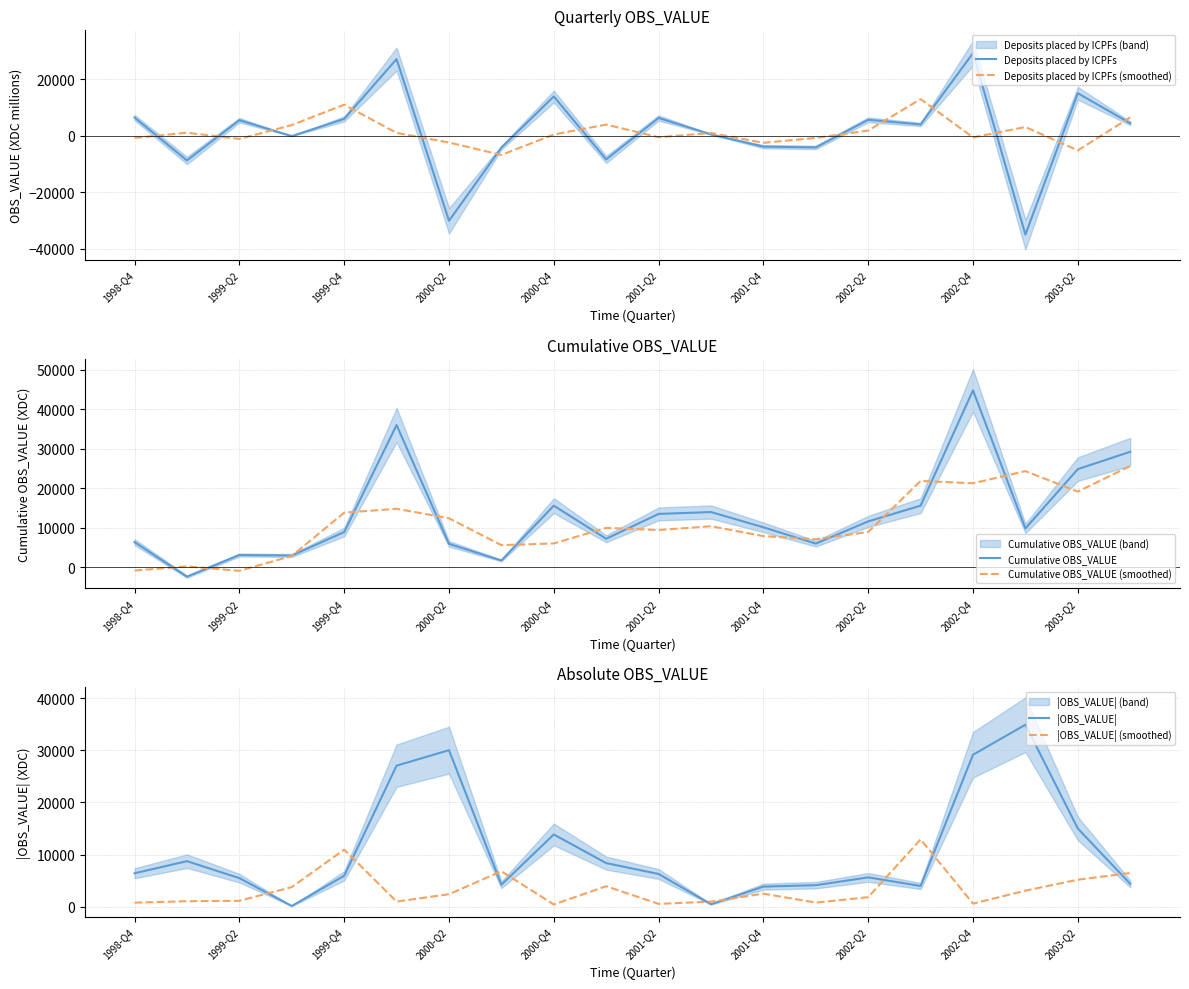

True or false: |OBS_VALUE| (smoothed) has a value of 1939.8 at 2003-Q2.

False